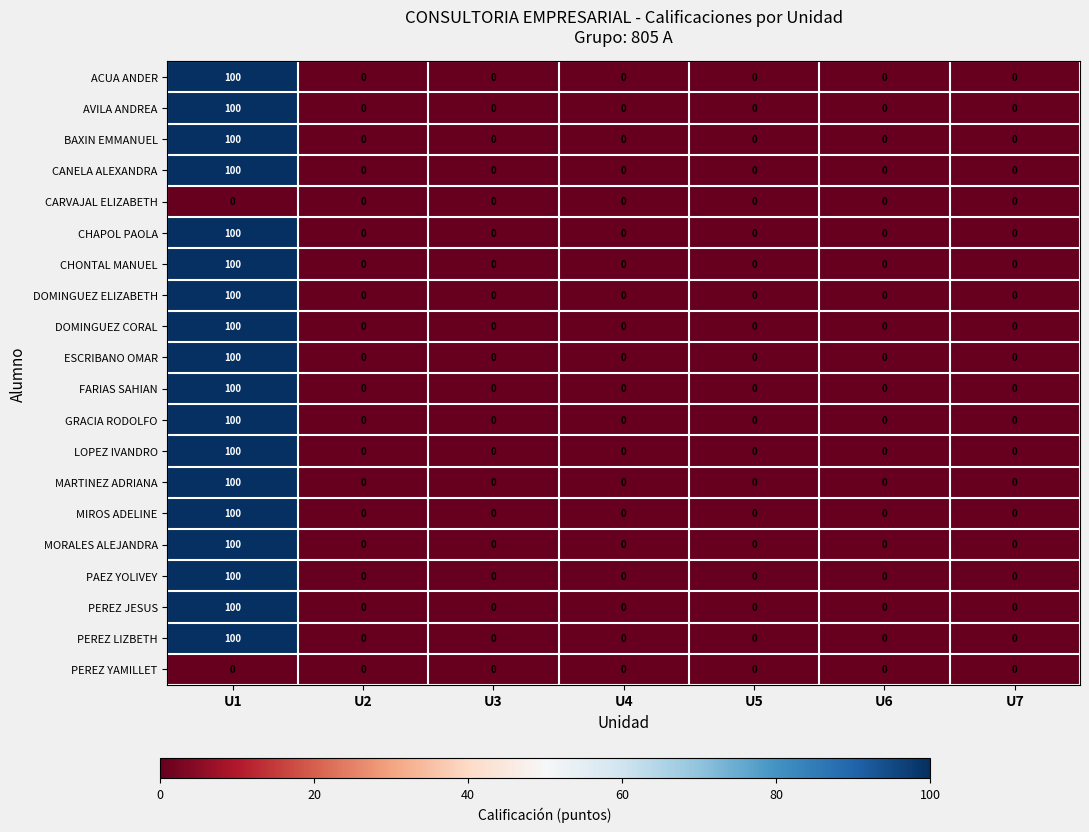

Is it true that ACUA ANDER equals 0 at U3?

True